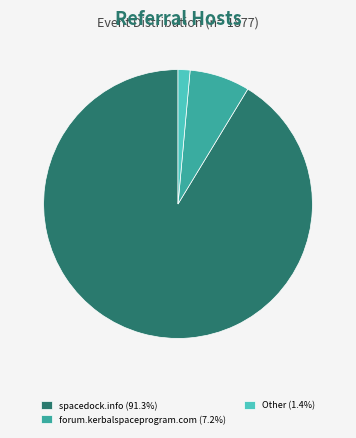

Do Other (1.4%) and forum.kerbalspaceprogram.com (7.2%) together represent more than half of the pie?

No